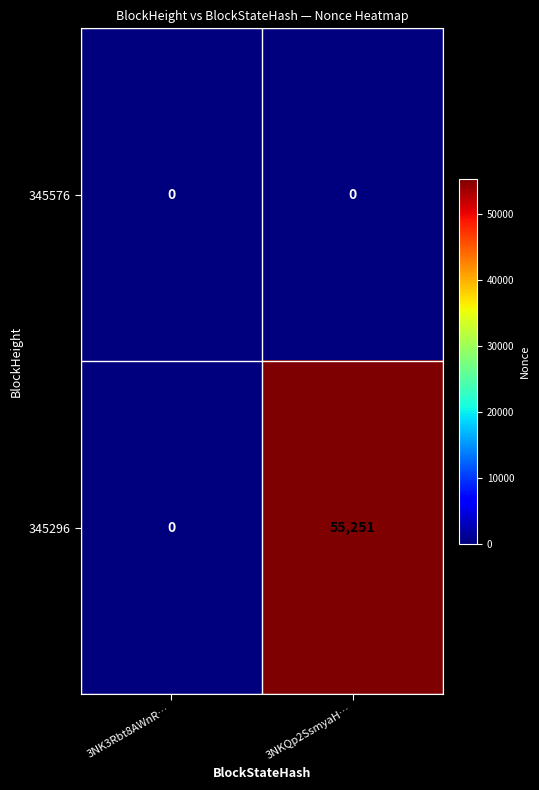

What is the difference between the highest and lowest values at 3NKQp2SsmyaH…?

55251